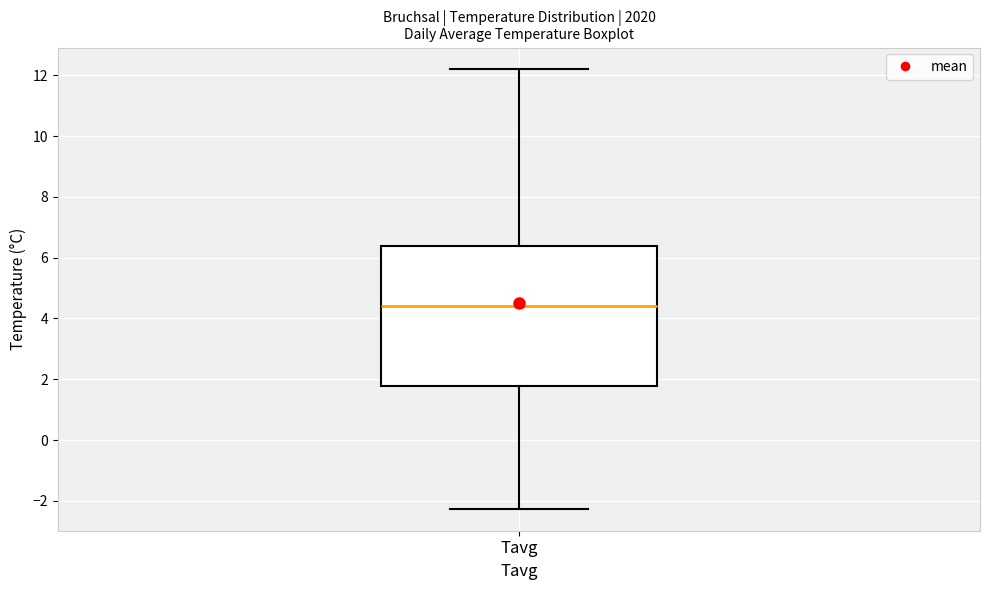

Read this box plot against the y-axis: the position of the median line, the range covered by the box, and the ends of both whiskers. The values are not printed on the chart, so give them approximately, as read against the axis.

median 4.4, box 1.8 to 6.4, whiskers -2.2 to 12.2